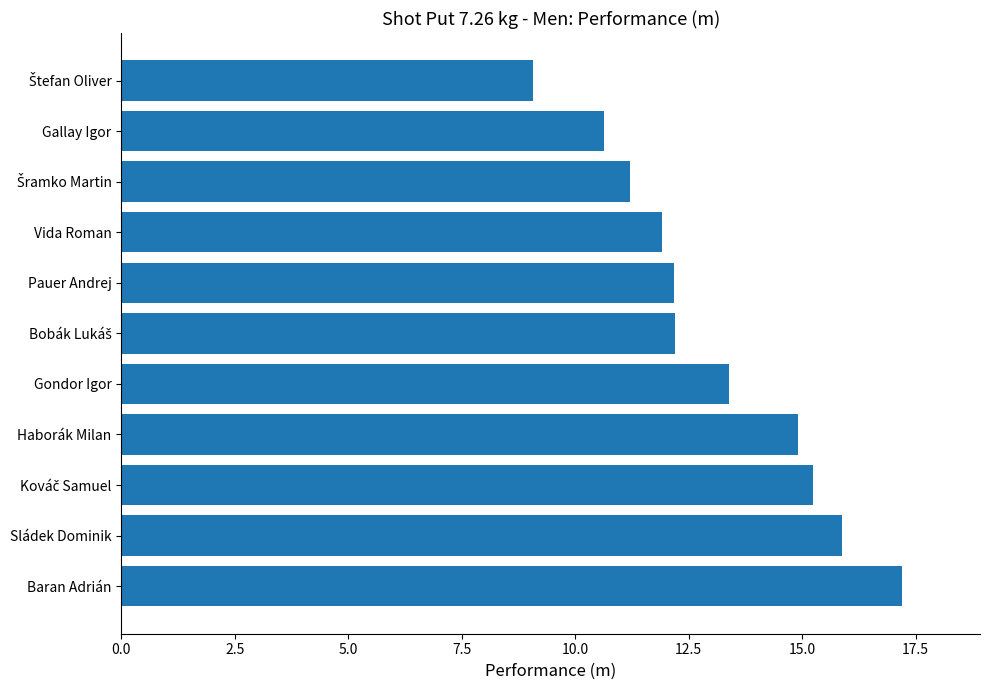

Which category has the highest value across all series?

Baran Adrián